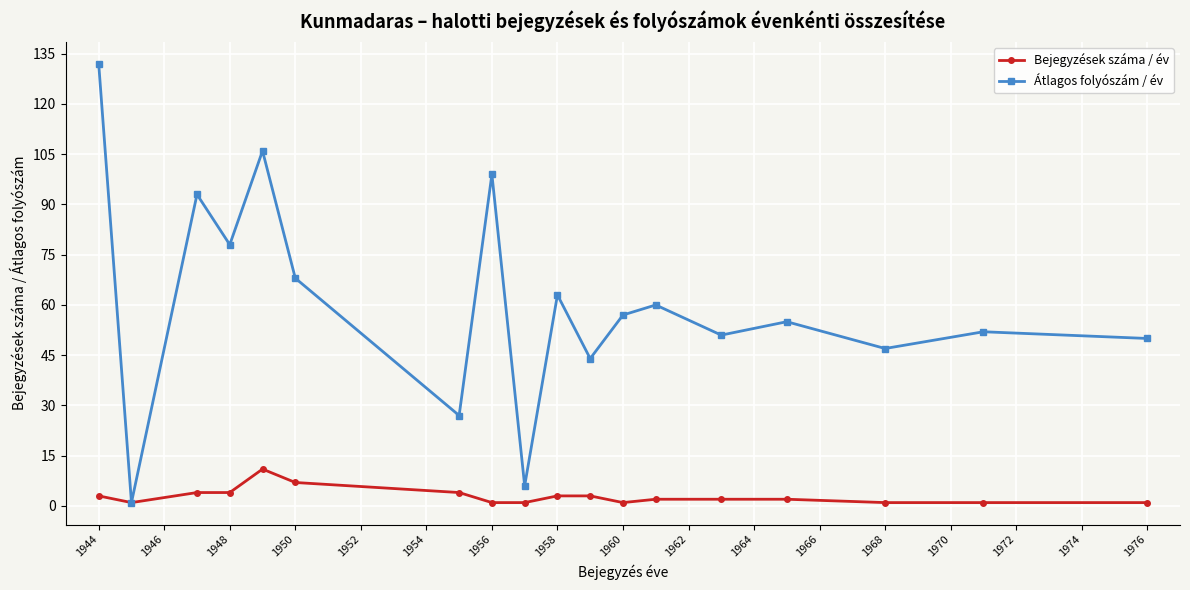

List the series in order of their overall mean, lowest first.

Bejegyzések száma / év, Átlagos folyószám / év